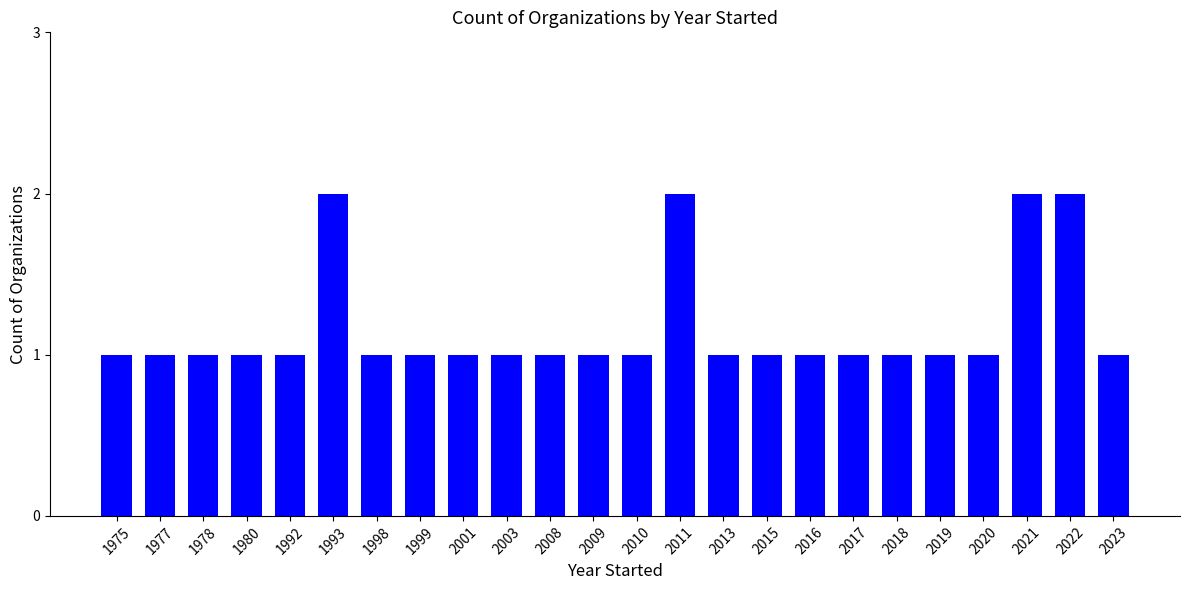

What is the value of the 10th bar from the left?

1